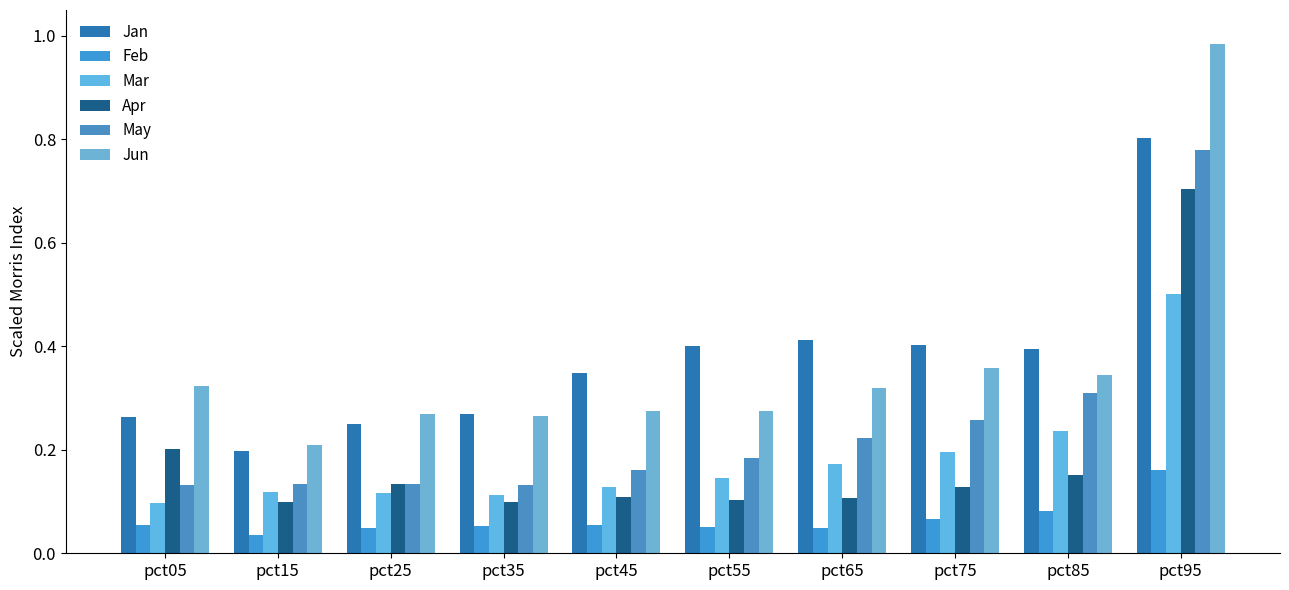

The Jan series shows 0.4 at pct75. True or false?

True